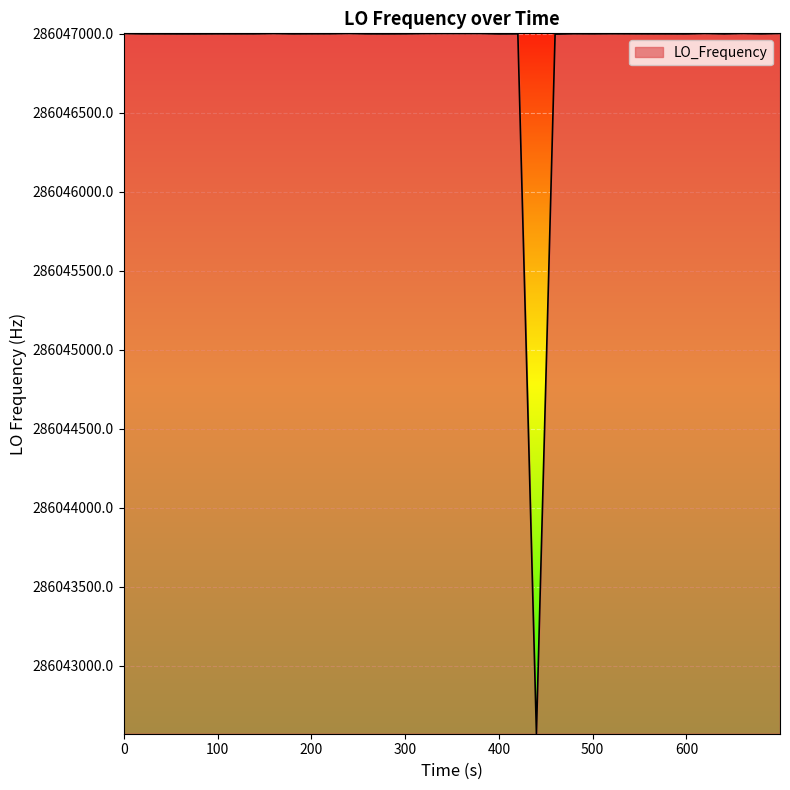

How many series are shown in this chart?

1